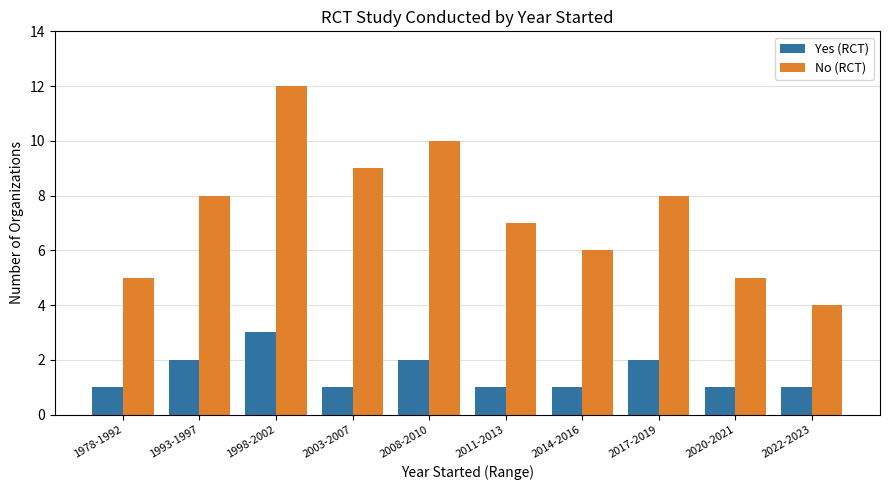

At 2011-2013, list the series in order from largest to smallest.

No (RCT), Yes (RCT)